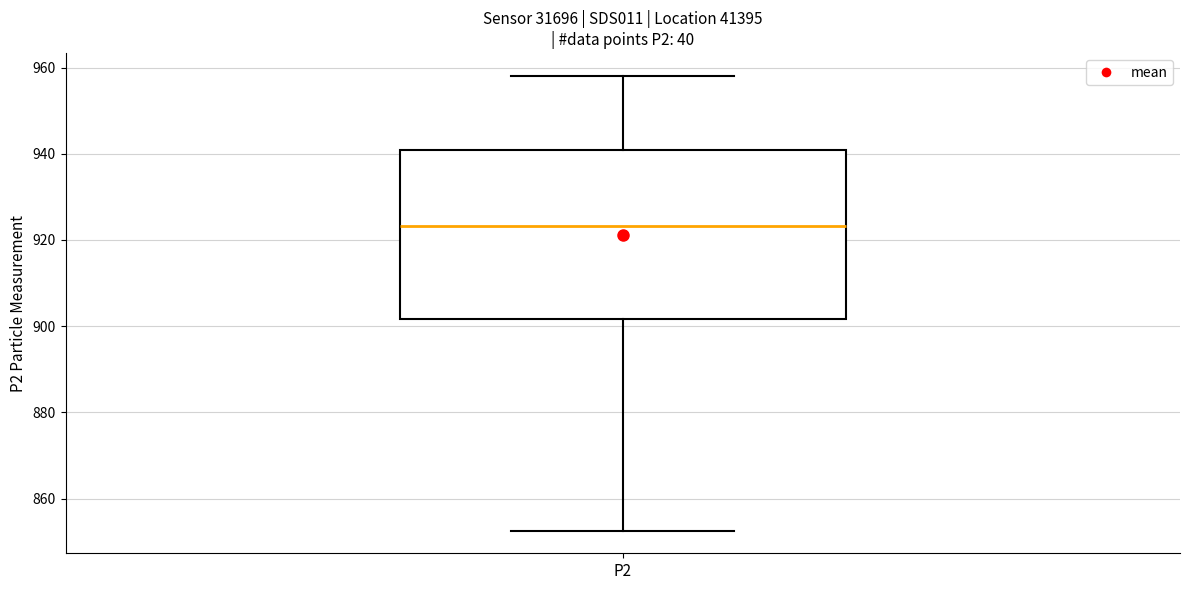

Read this box plot against the y-axis: the position of the median line, the range covered by the box, and the ends of both whiskers. The values are not printed on the chart, so give them approximately, as read against the axis.

median 924, box 902 to 940, whiskers 852 to 958